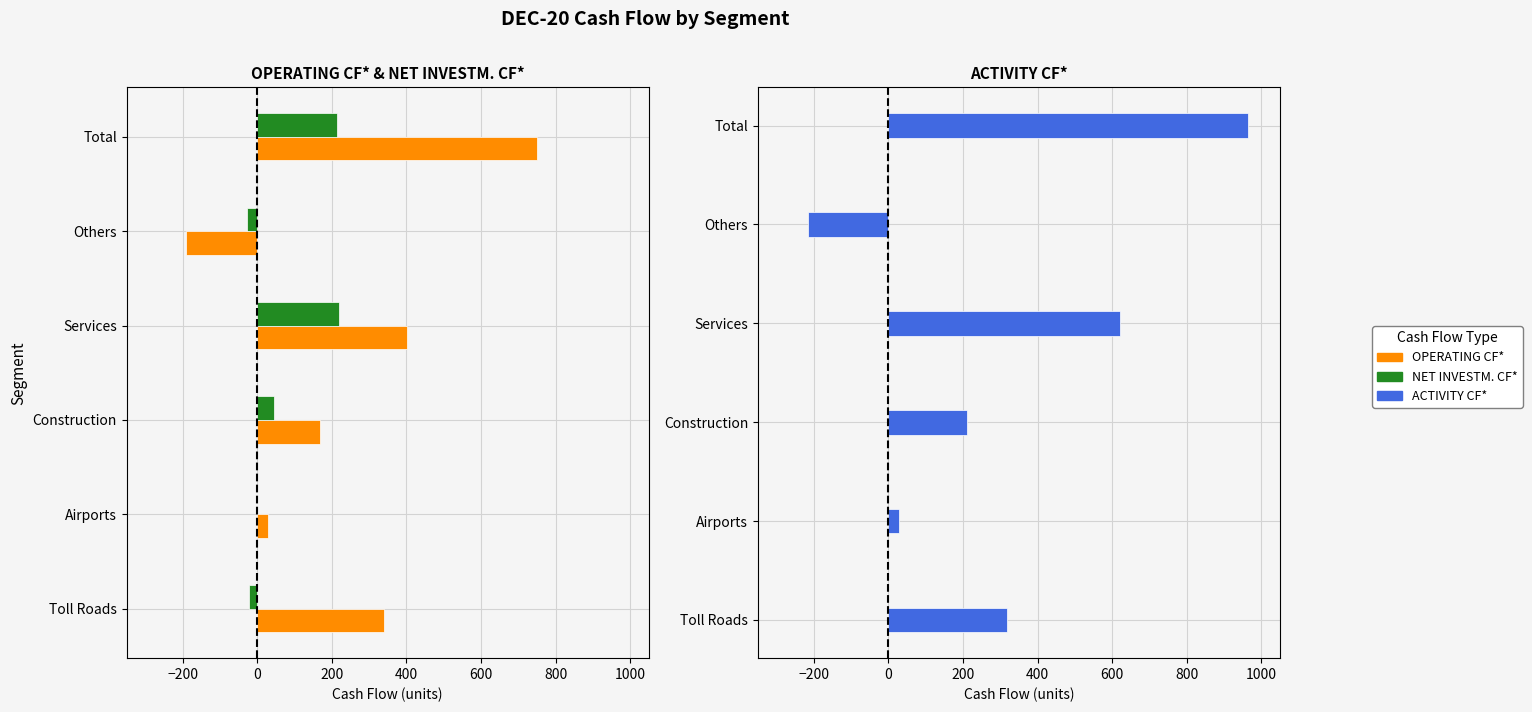

Reading left to right, transcribe all the data shown in this chart.

OPERATING CF*: 340	29	168	402	-190	749
NET INVESTM. CF*: -23	0	45	220	-26	215
ACTIVITY CF*: 317	29	212	622	-216	964